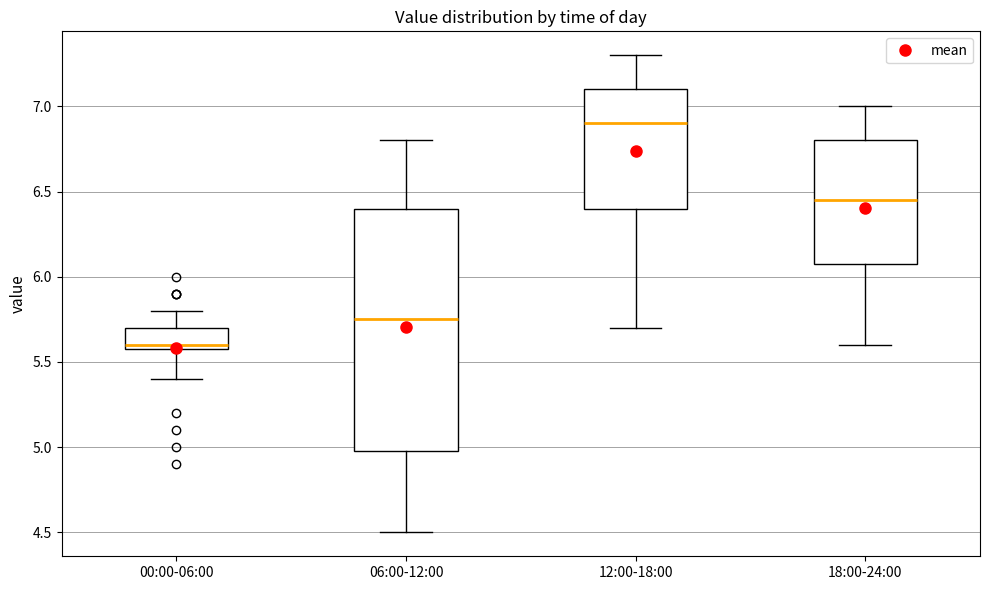

Where is the lower edge of the box for 06:00-12:00 on the y-axis? The values are not printed on the chart, so give them approximately, as read against the axis.

5.00